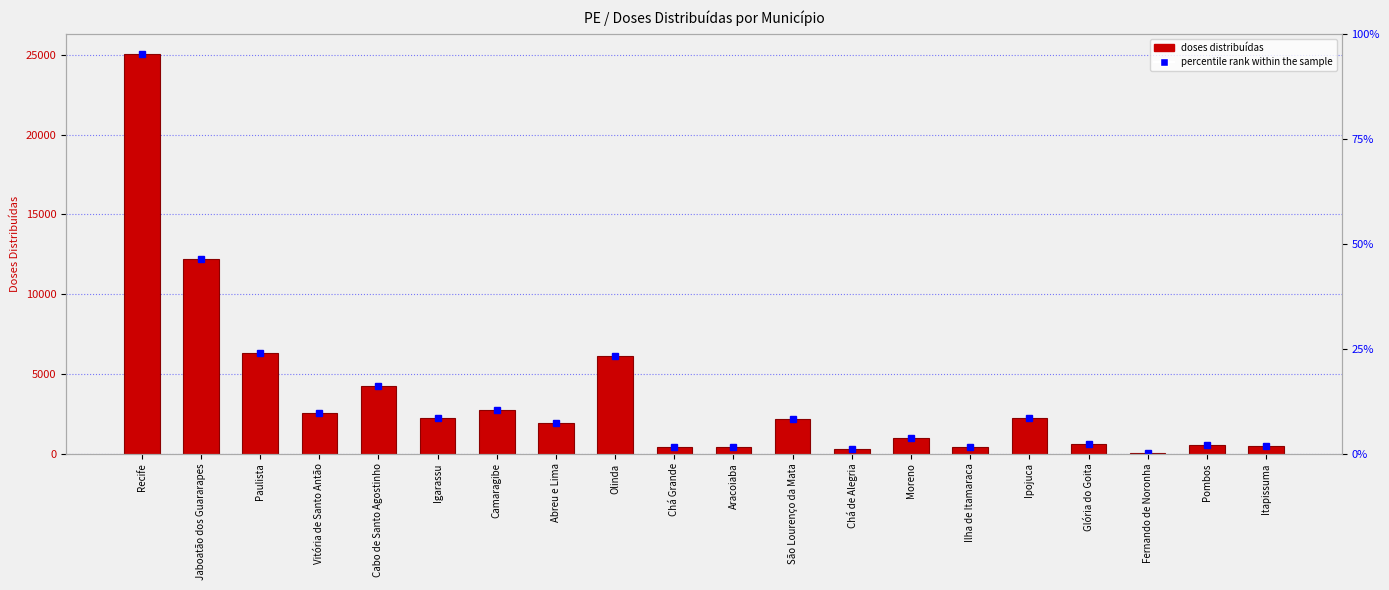

Reading left to right, transcribe all the data shown in this chart.

25069	12185	6286	2523	4249	2255	2739	1938	6134	400	441	2168	273	1009	441	2250	614	38	547	458